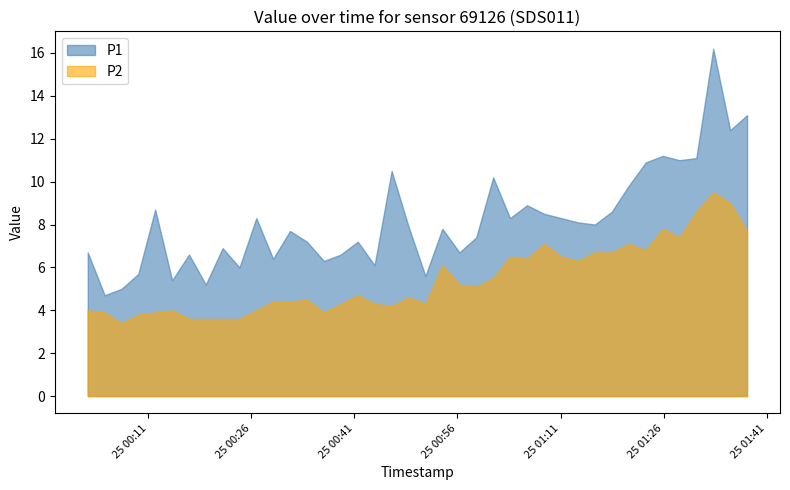

What are all the series names shown in the legend?

P1, P2